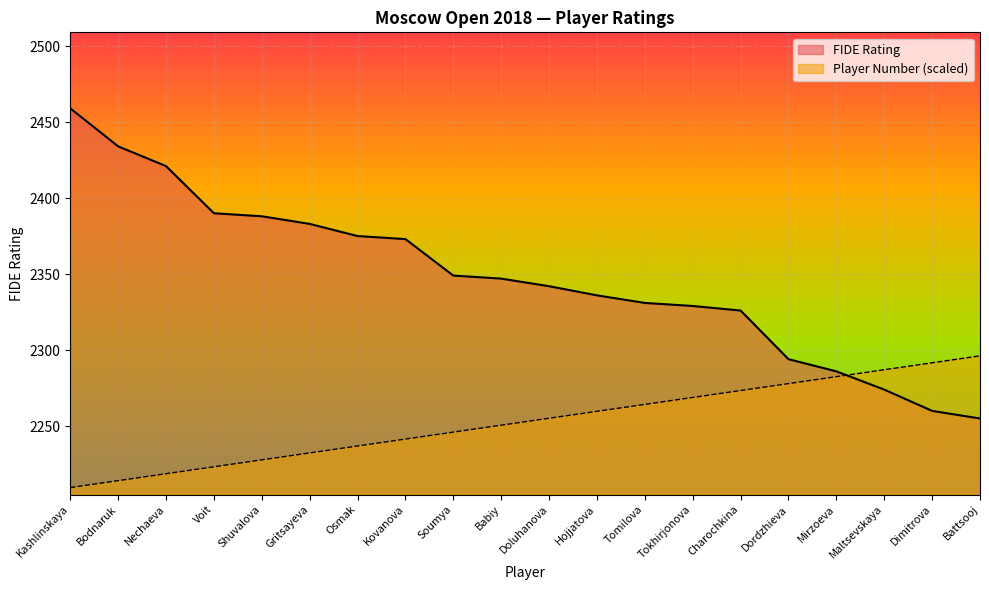

What is the greatest value displayed?

2459.0